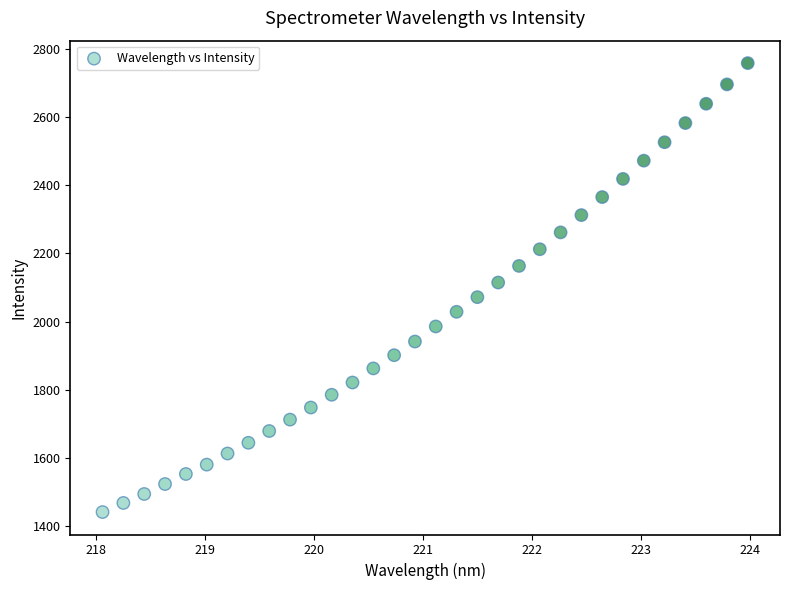

What is the range of X values (max minus min)?

5.9